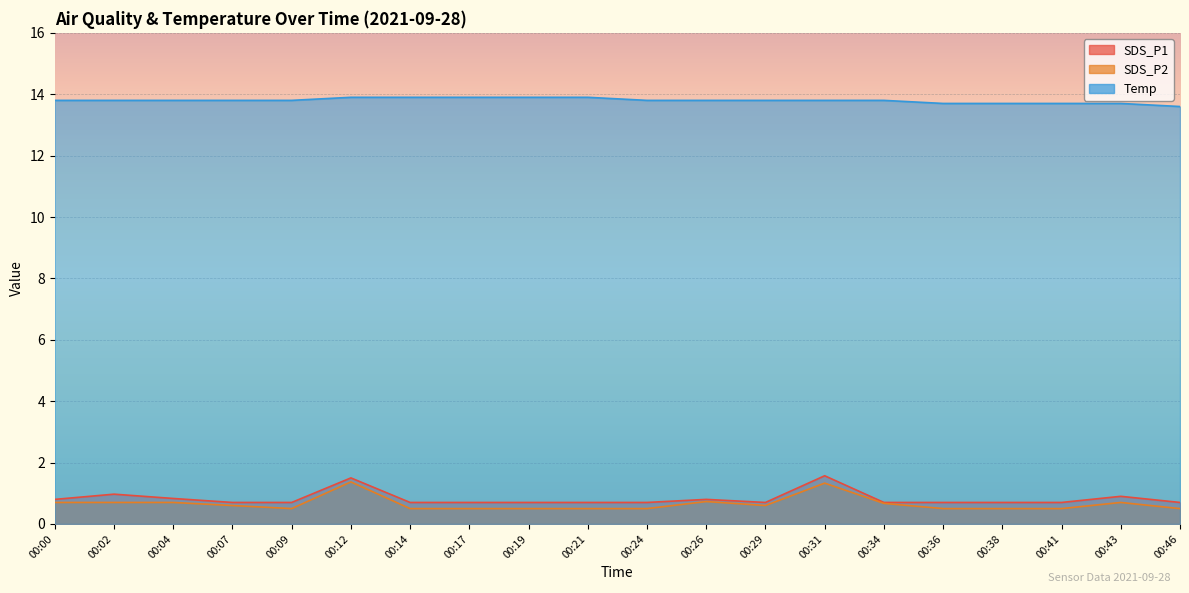

Between 00:43 and 00:29, which is larger?

00:43